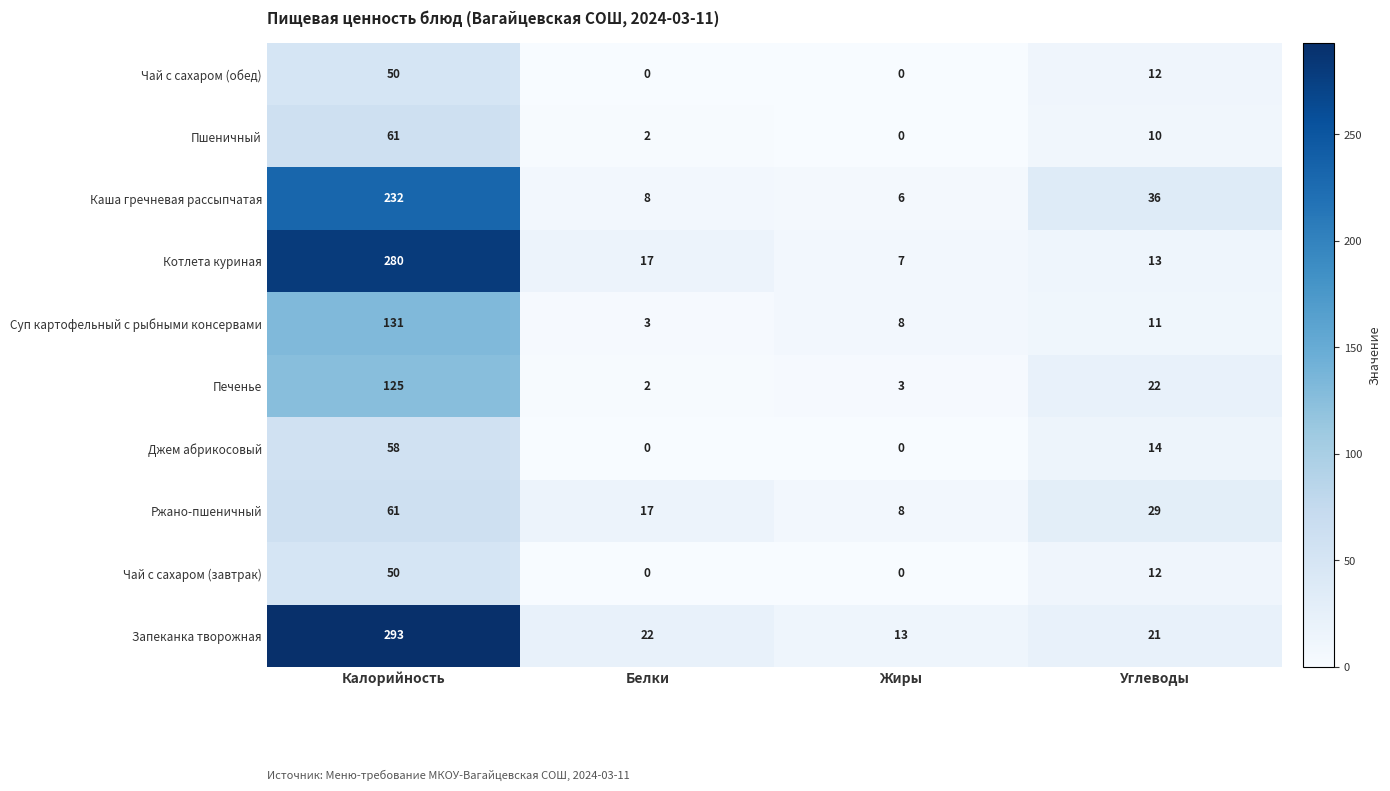

Which category has the highest value across all series?

Калорийность